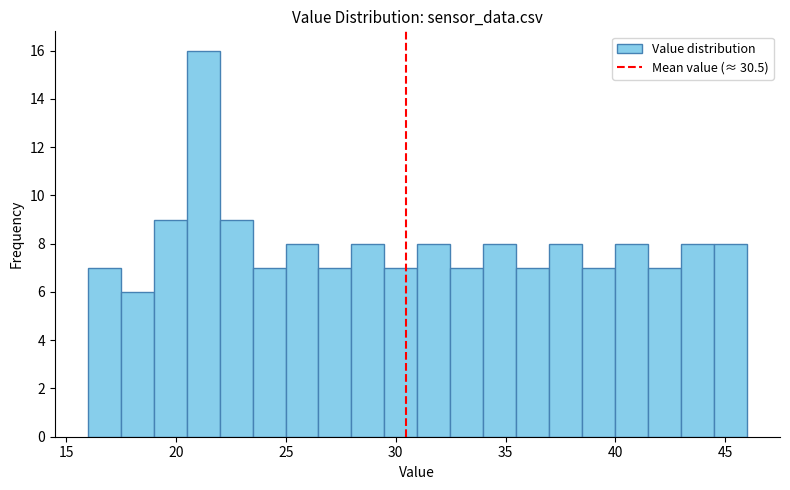

Read against the x-axis, roughly where is the centre of the tallest bar?

21.0